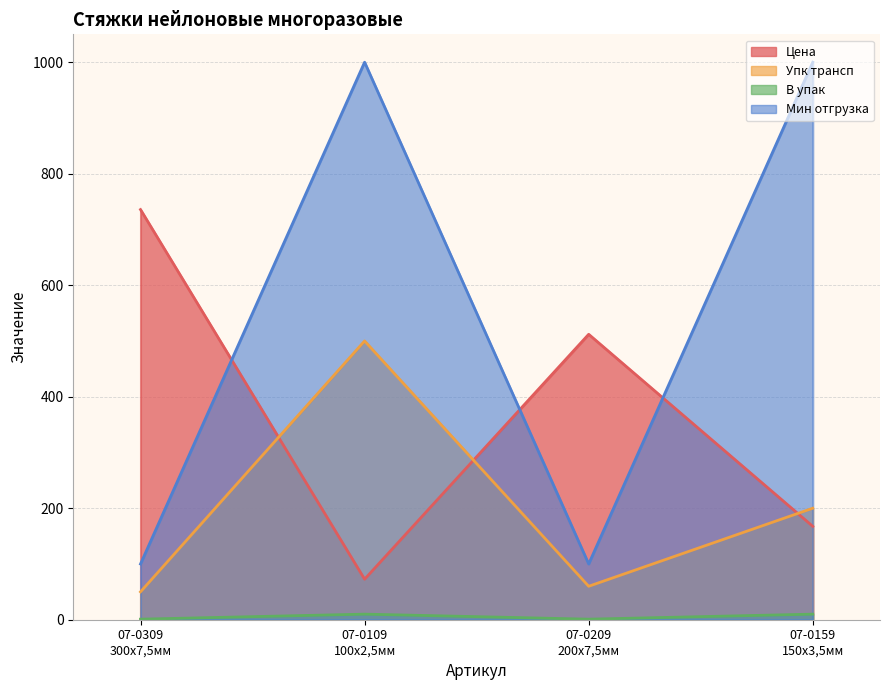

Count the number of categories in the chart.

4